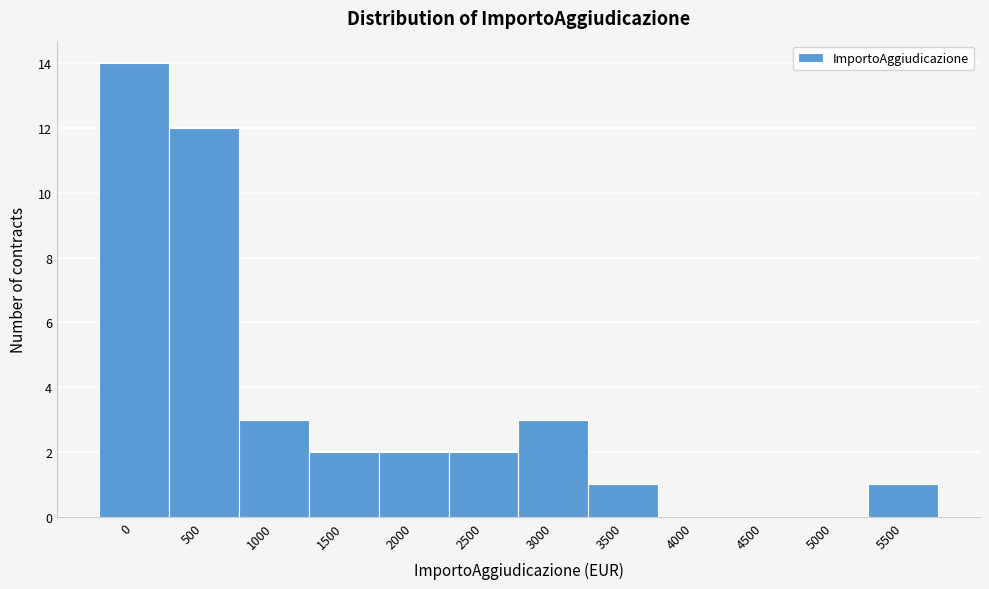

Reading left to right, transcribe all the data shown in this chart.

0=14	500=12	1000=3	1500=2	2000=2	2500=2	3000=3	3500=1	4000=0	4500=0	5000=0	5500=1